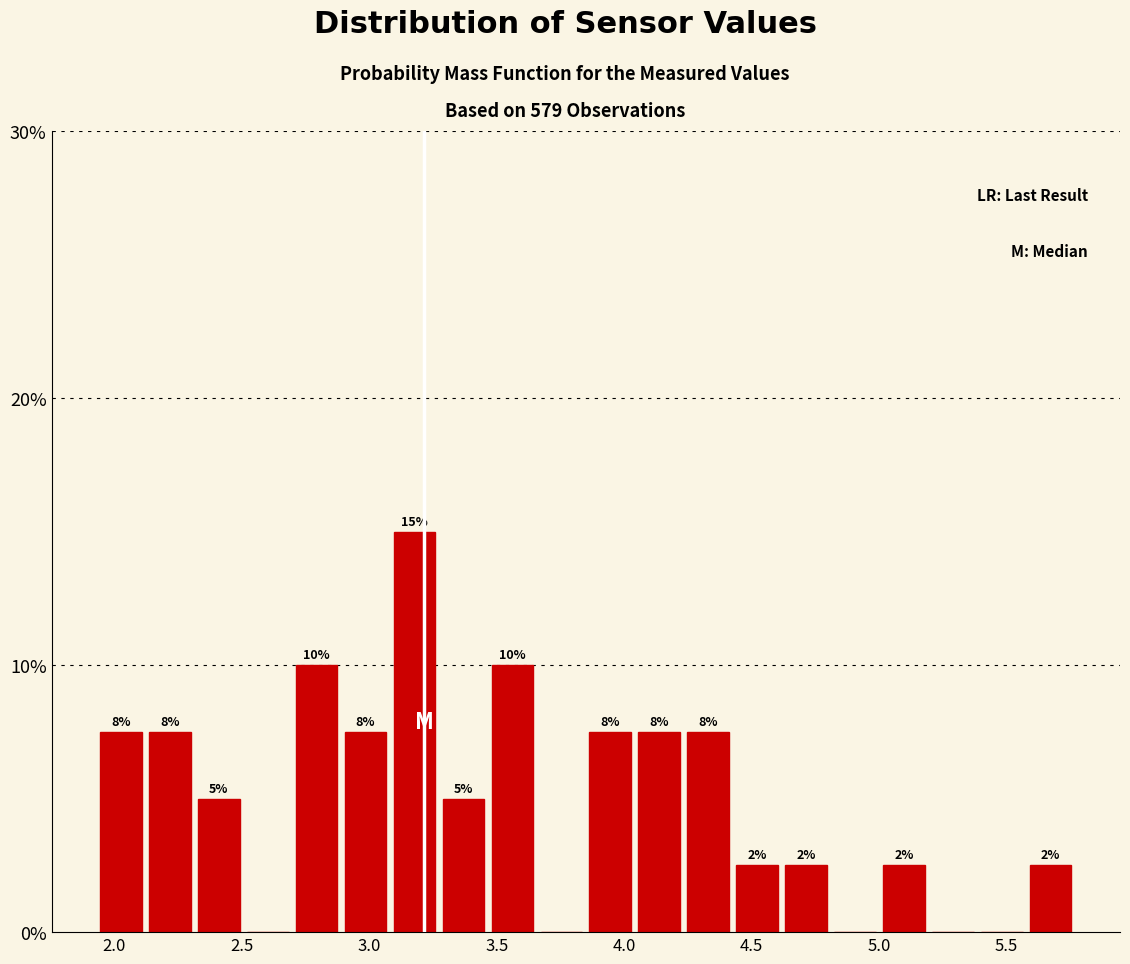

Read against the x-axis, roughly where is the centre of the tallest bar?

3.20